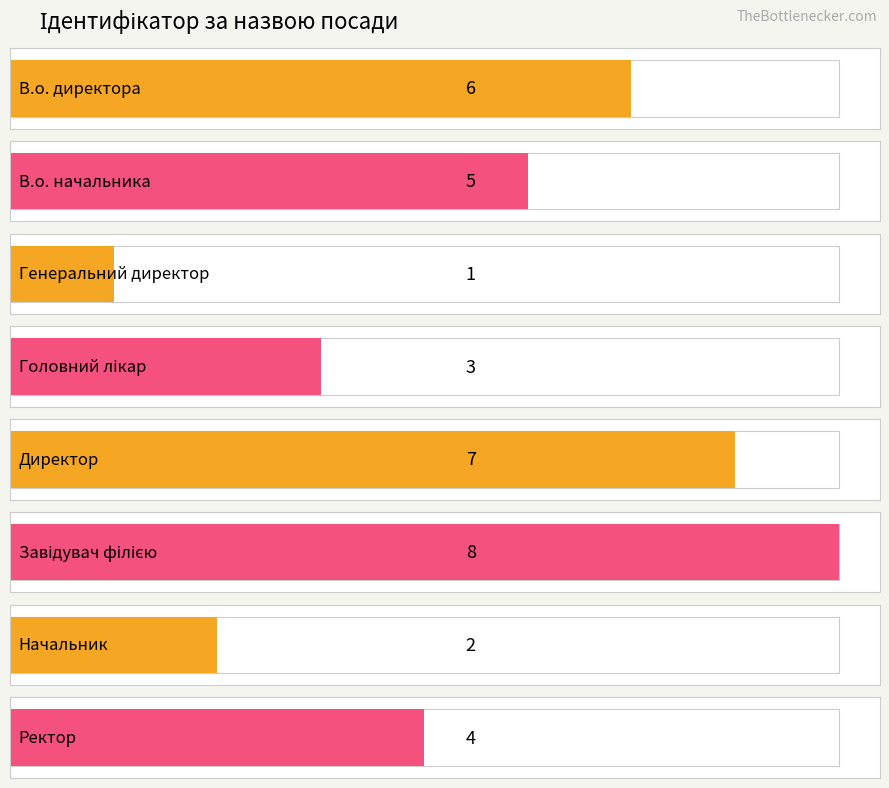

At which category does the chart reach its peak across all series?

Завідувач філією